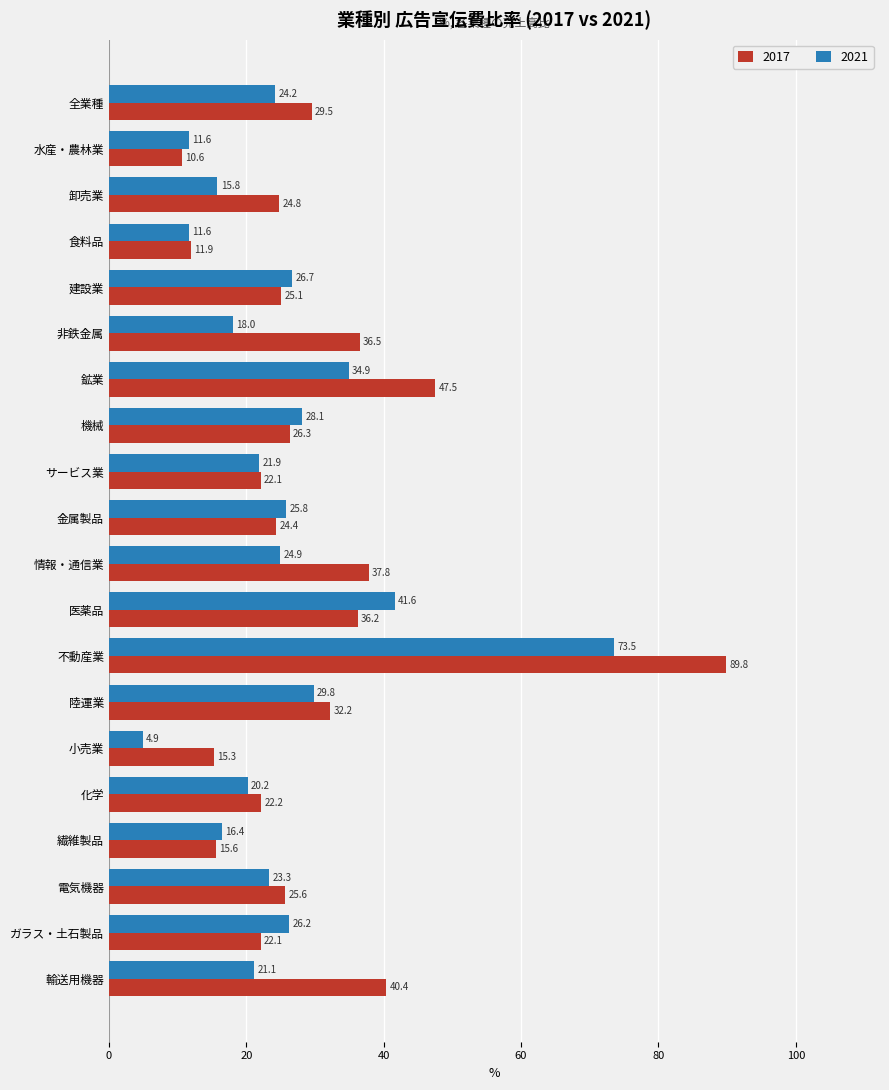

What are all the series names shown in the legend?

2017, 2021